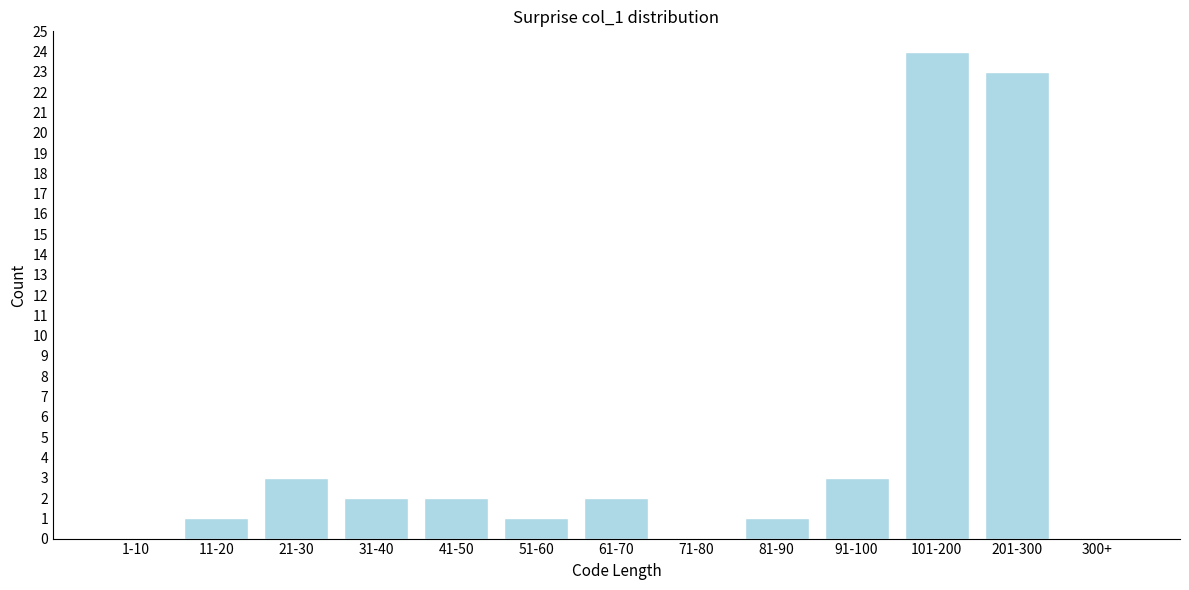

Reading right to left, list all the values displayed in this chart.

300+=0	201-300=23	101-200=24	91-100=3	81-90=1	71-80=0	61-70=2	51-60=1	41-50=2	31-40=2	21-30=3	11-20=1	1-10=0